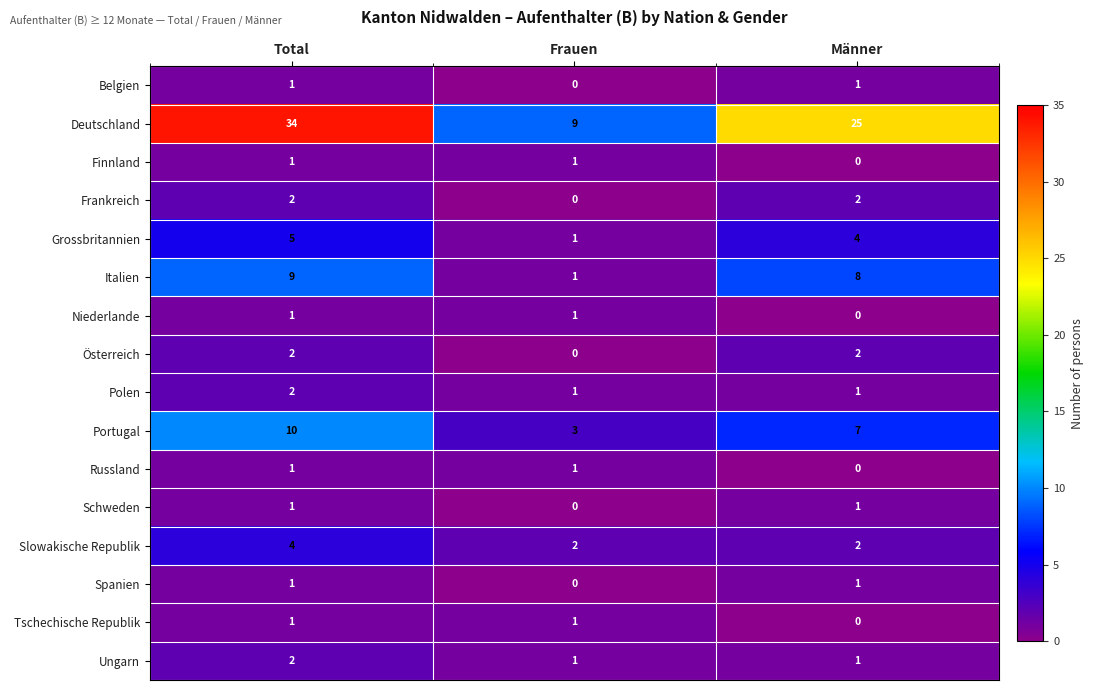

Which series has the largest range (max minus min)?

Deutschland